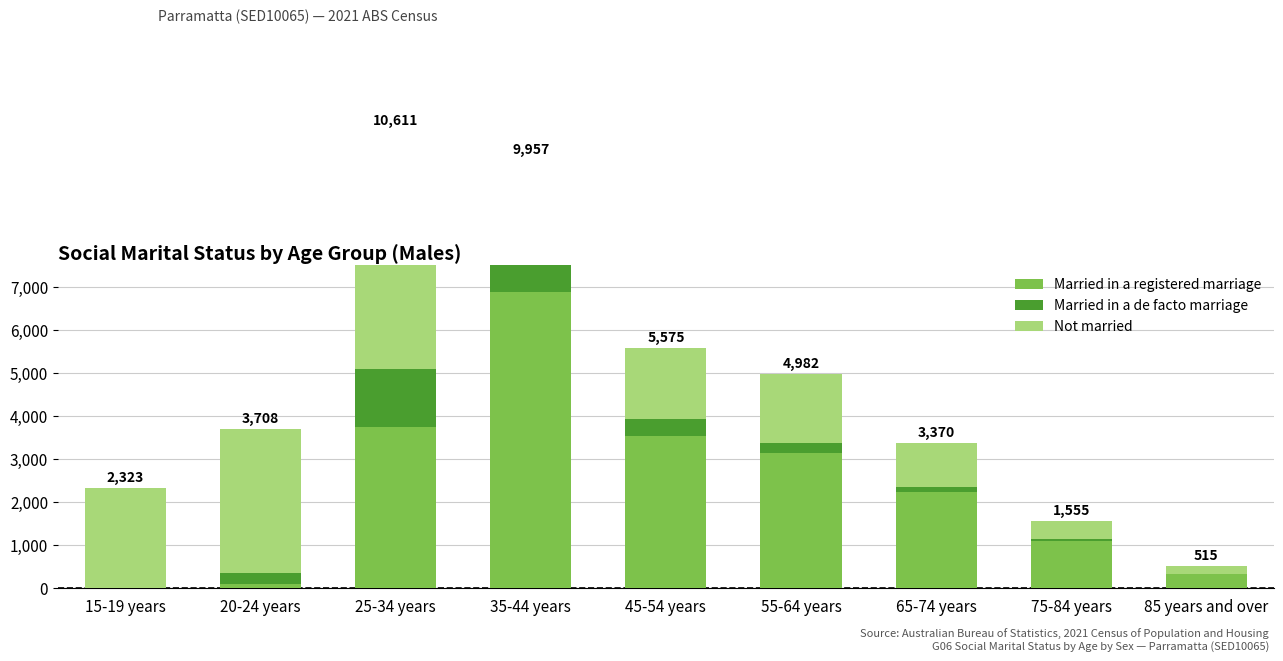

Rank the series at 45-54 years from highest to lowest value.

Married in a registered marriage, Not married, Married in a de facto marriage